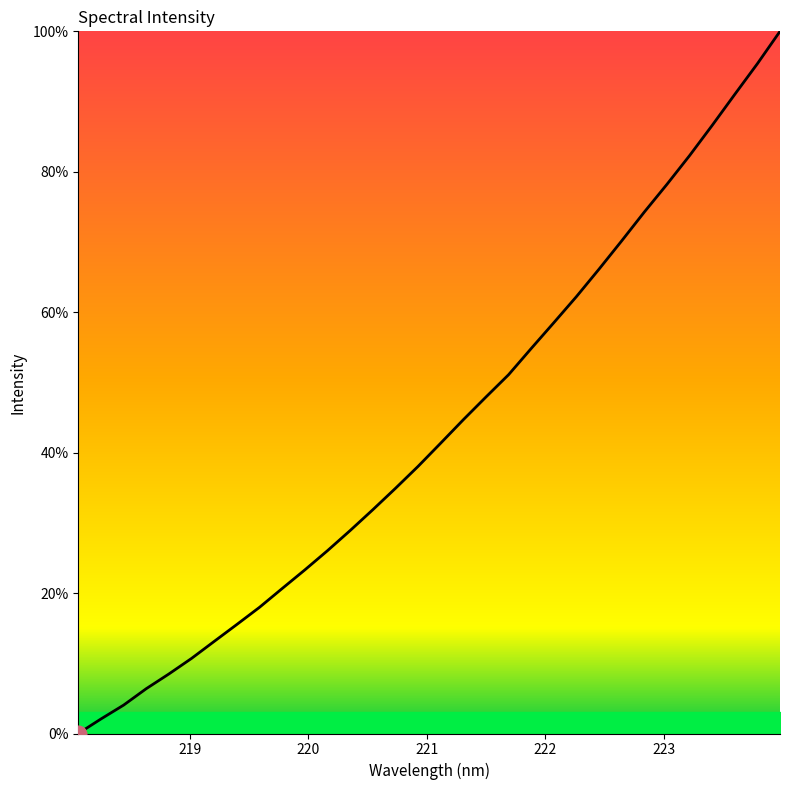

What is the difference between the maximum and minimum values?

100.0